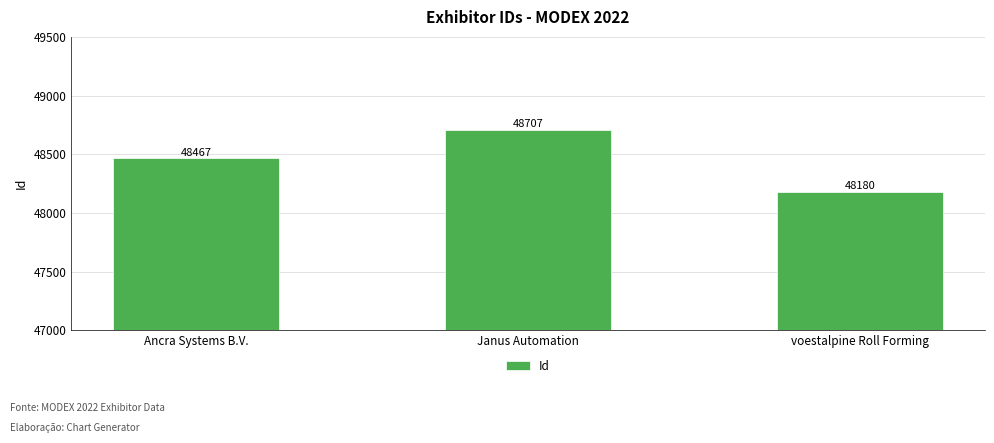

How many values are between 48180 and 48707?

3